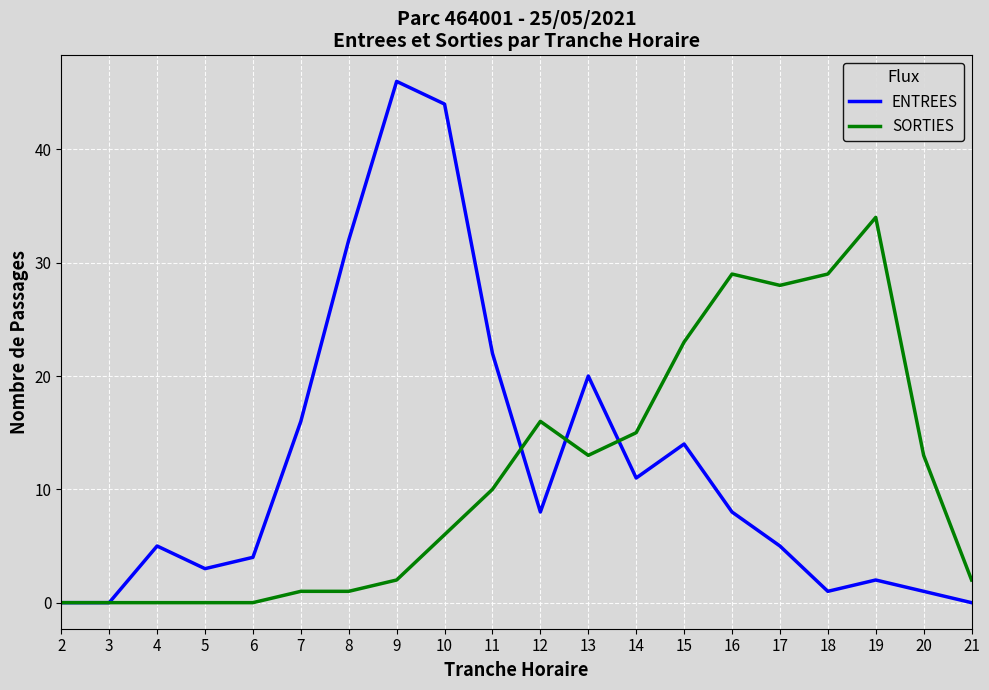

The value of SORTIES at 14 is 9. True or false?

False